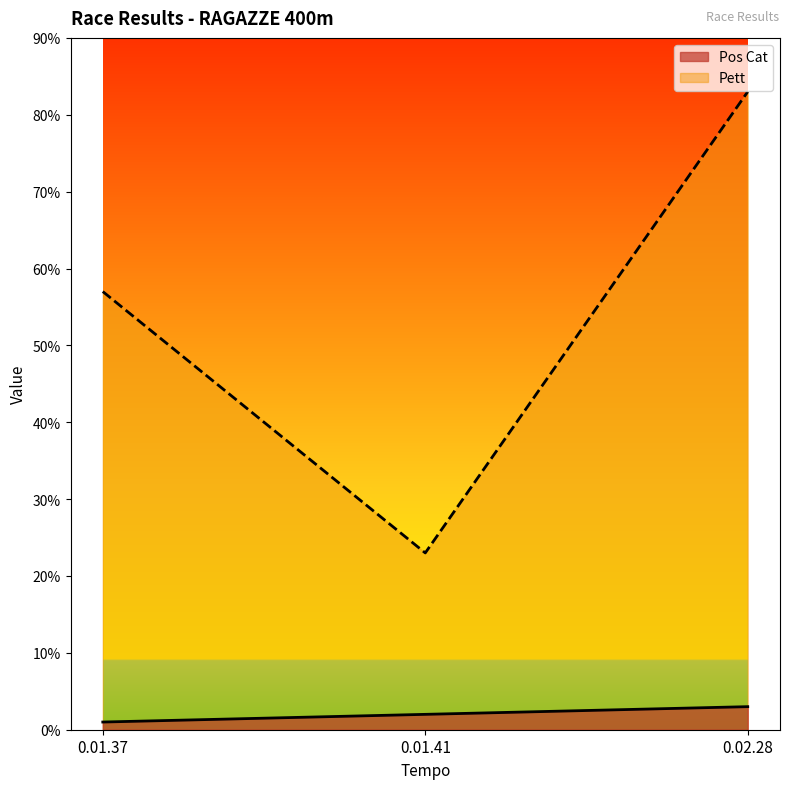

What is the difference between the maximum and minimum values in the Pett series?

60